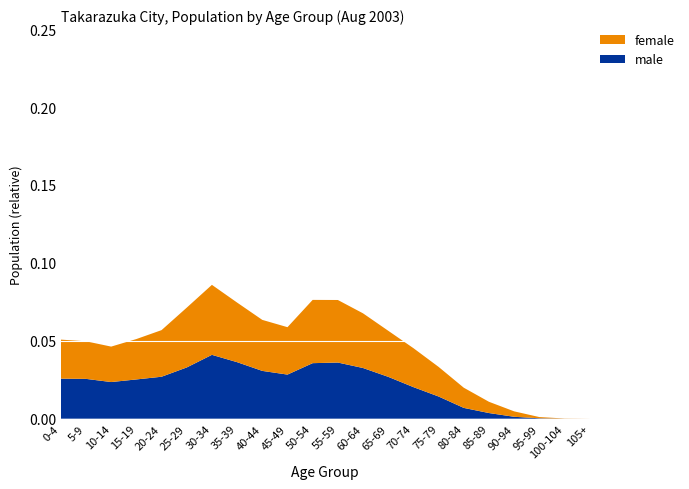

Reading left to right, transcribe all the data shown in this chart.

male: 0-4=5634	5-9=5603	10-14=5158	15-19=5525	20-24=5904	25-29=7210	30-34=8985	35-39=7955	40-44=6727	45-49=6207	50-54=7815	55-59=7902	60-64=7133	65-69=5891	70-74=4445	75-79=3124	80-84=1520	85-89=797	90-94=269	95-99=59	100-104=3	105+=0
female: 0-4=5496	5-9=5287	10-14=4987	15-19=5682	20-24=6559	25-29=8415	30-34=9849	35-39=8387	40-44=7177	45-49=6671	50-54=8903	55-59=8802	60-64=7692	65-69=6484	70-74=5483	75-79=4167	80-84=2841	85-89=1583	90-94=765	95-99=171	100-104=27	105+=2
total: 0-4=11130	5-9=10890	10-14=10145	15-19=11207	20-24=12463	25-29=15625	30-34=18834	35-39=16342	40-44=13904	45-49=12878	50-54=16718	55-59=16704	60-64=14825	65-69=12375	70-74=9928	75-79=7291	80-84=4361	85-89=2380	90-94=1034	95-99=230	100-104=30	105+=2